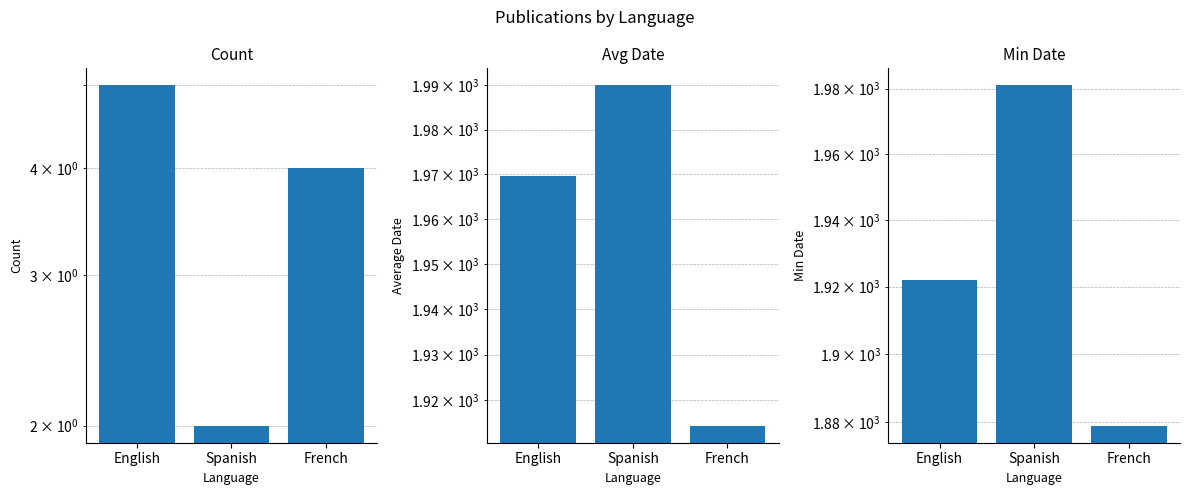

At how many categories does at least one series exceed 1694?

3